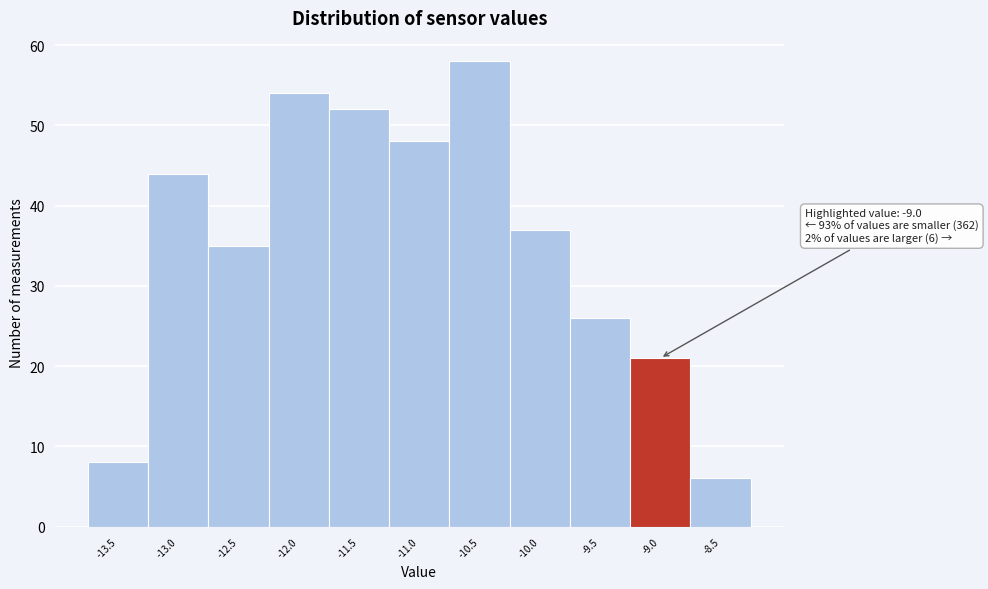

Reading right to left, what are all the values shown in this chart?

-8.5=6	-9.0=21	-9.5=26	-10.0=37	-10.5=58	-11.0=48	-11.5=52	-12.0=54	-12.5=35	-13.0=44	-13.5=8